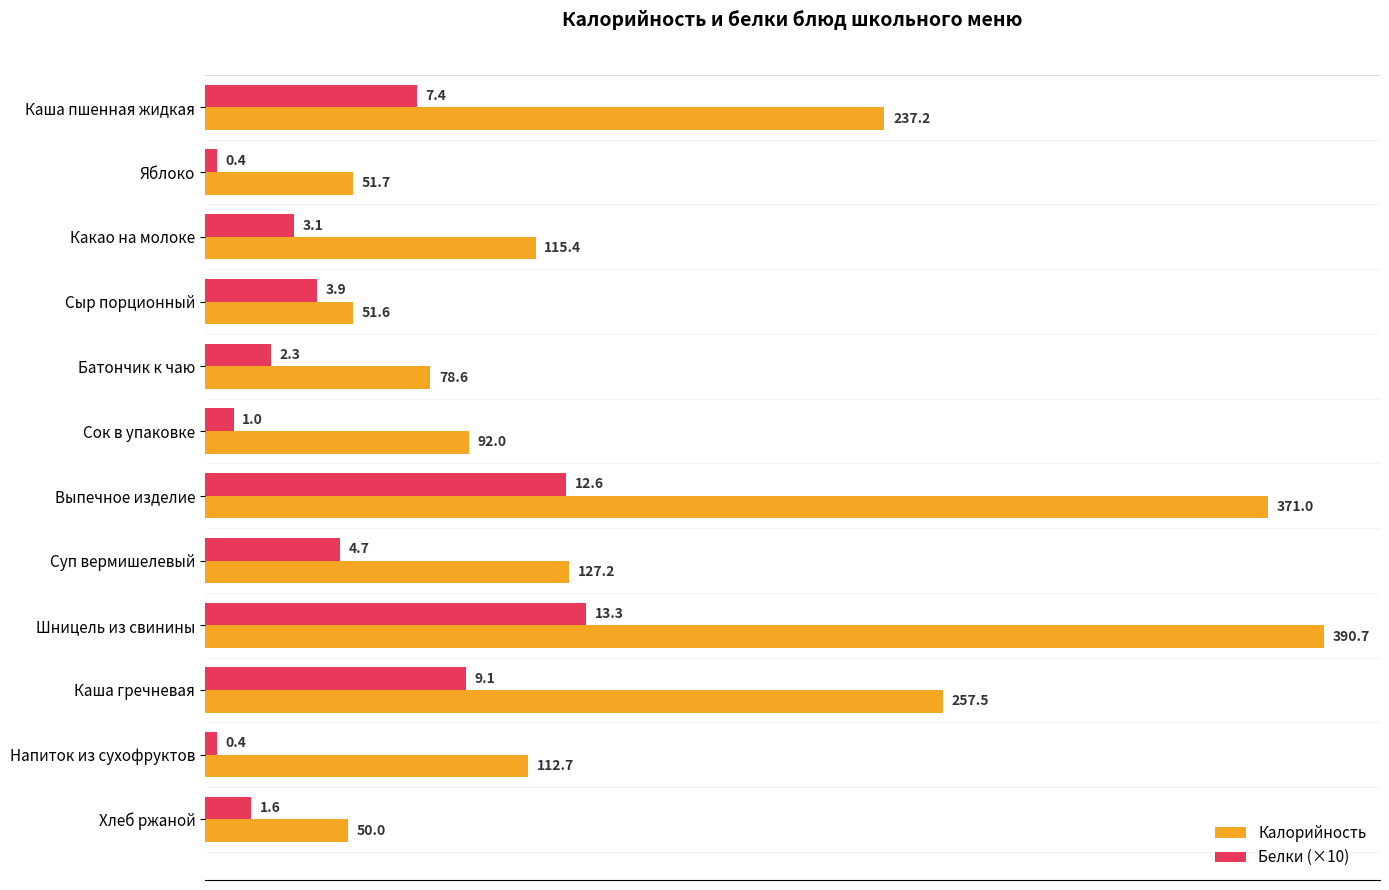

What is the average value of the Белки (×10) series?

49.8